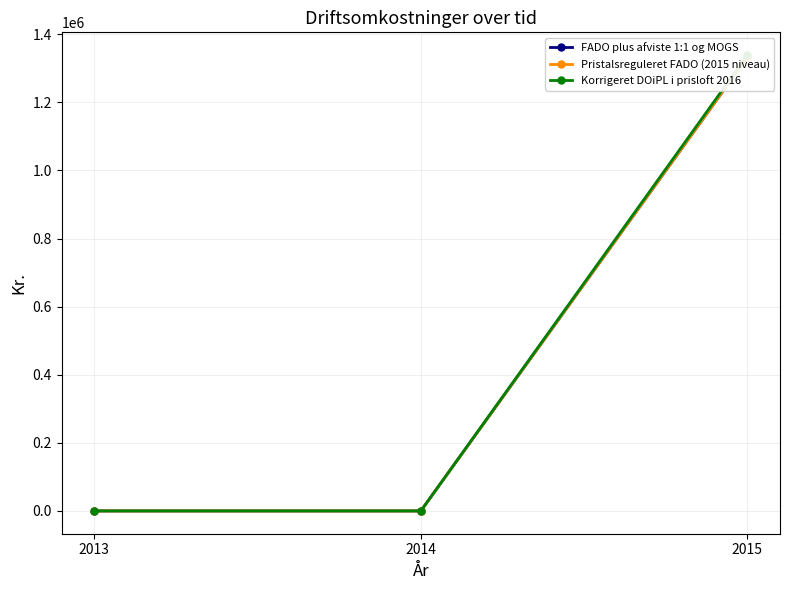

How many categories are shown in the chart?

3